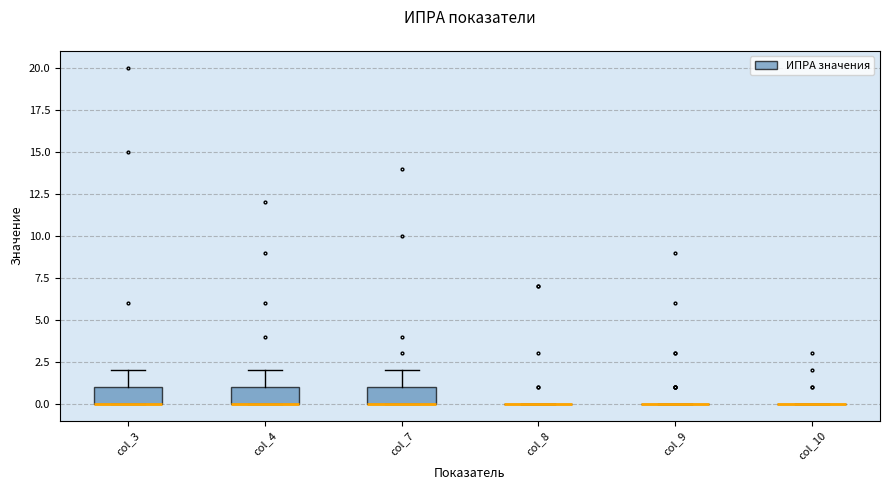

Where does the upper whisker of the box for col_4 end on the y-axis? The values are not printed on the chart, so give them approximately, as read against the axis.

2